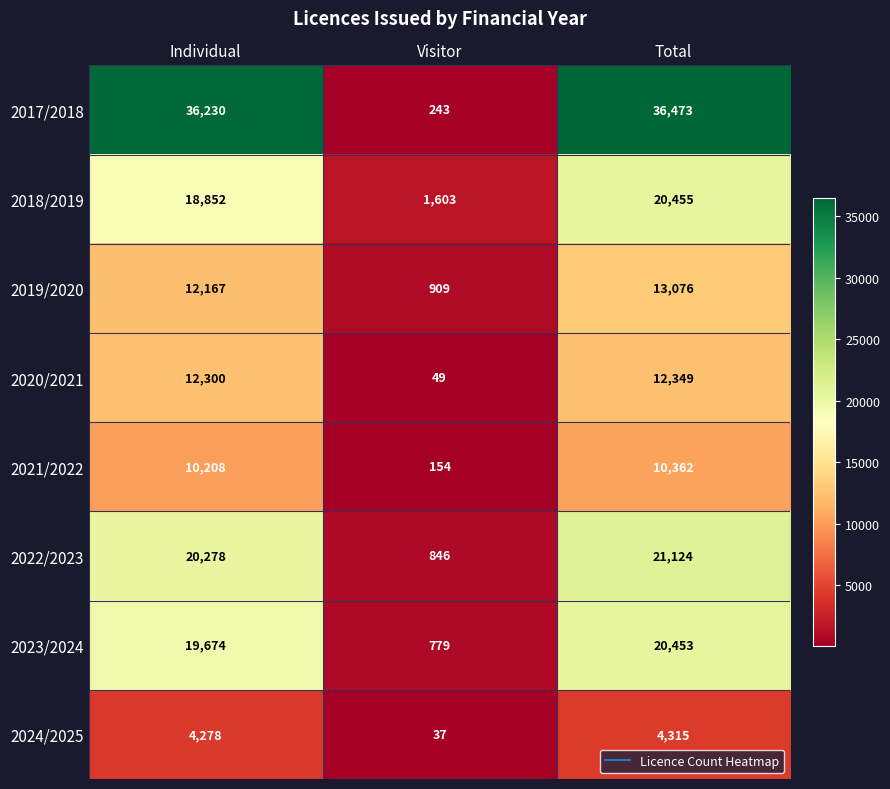

How many categories are shown in the chart?

3